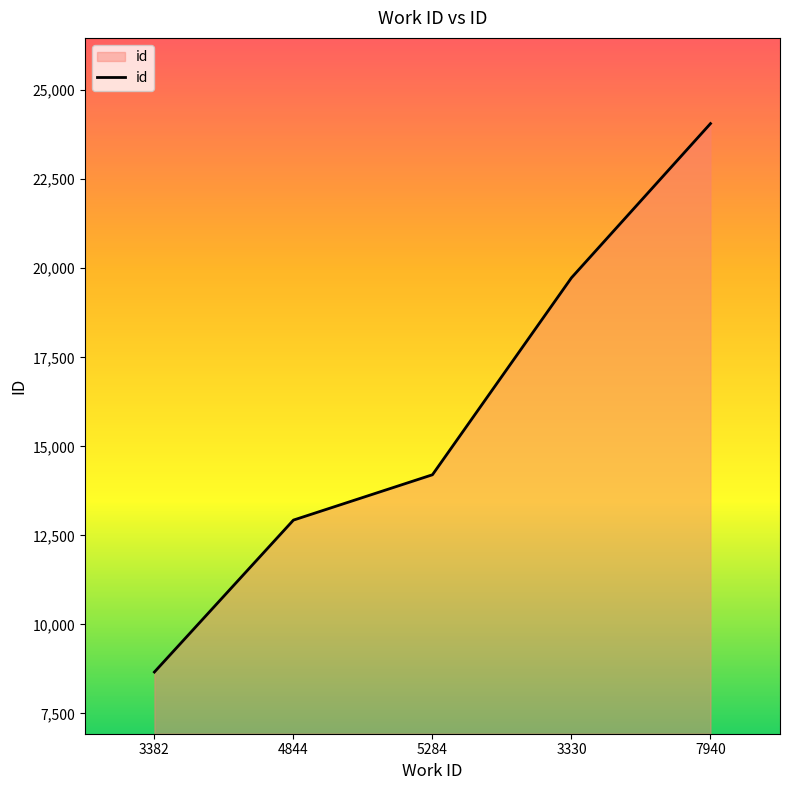

What is the greatest value displayed?

24064